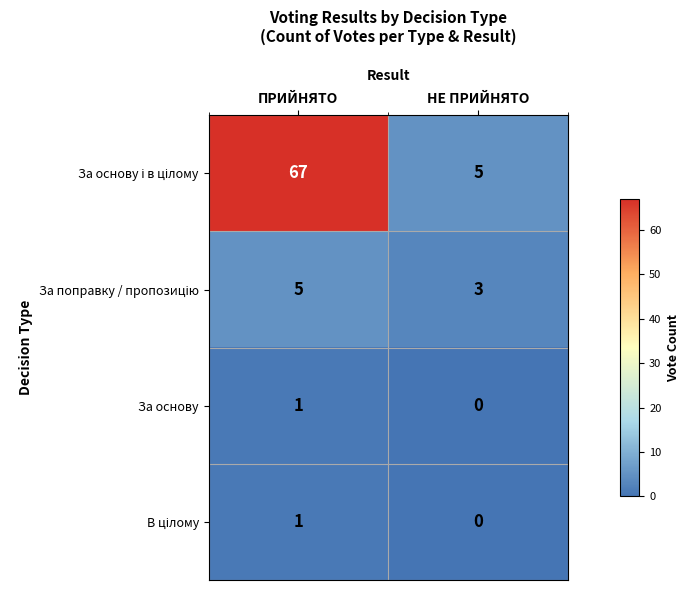

What is the total value across all series at НЕ ПРИЙНЯТО?

8